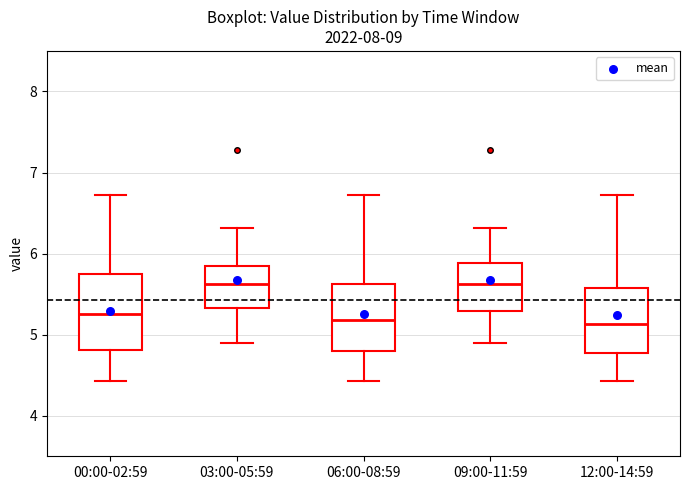

Reading left to right, transcribe this box plot: for each box, give where its median line is, the range the box spans, and where its two whiskers end, as read against the y-axis. The values are not printed on the chart, so give them approximately, as read against the axis.

00:00-02:59: median 5.3, box 4.8 to 5.7, whiskers 4.4 to 6.7
03:00-05:59: median 5.6, box 5.3 to 5.8, whiskers 4.9 to 6.3
06:00-08:59: median 5.2, box 4.8 to 5.6, whiskers 4.4 to 6.7
09:00-11:59: median 5.6, box 5.3 to 5.9, whiskers 4.9 to 6.3
12:00-14:59: median 5.1, box 4.8 to 5.6, whiskers 4.4 to 6.7